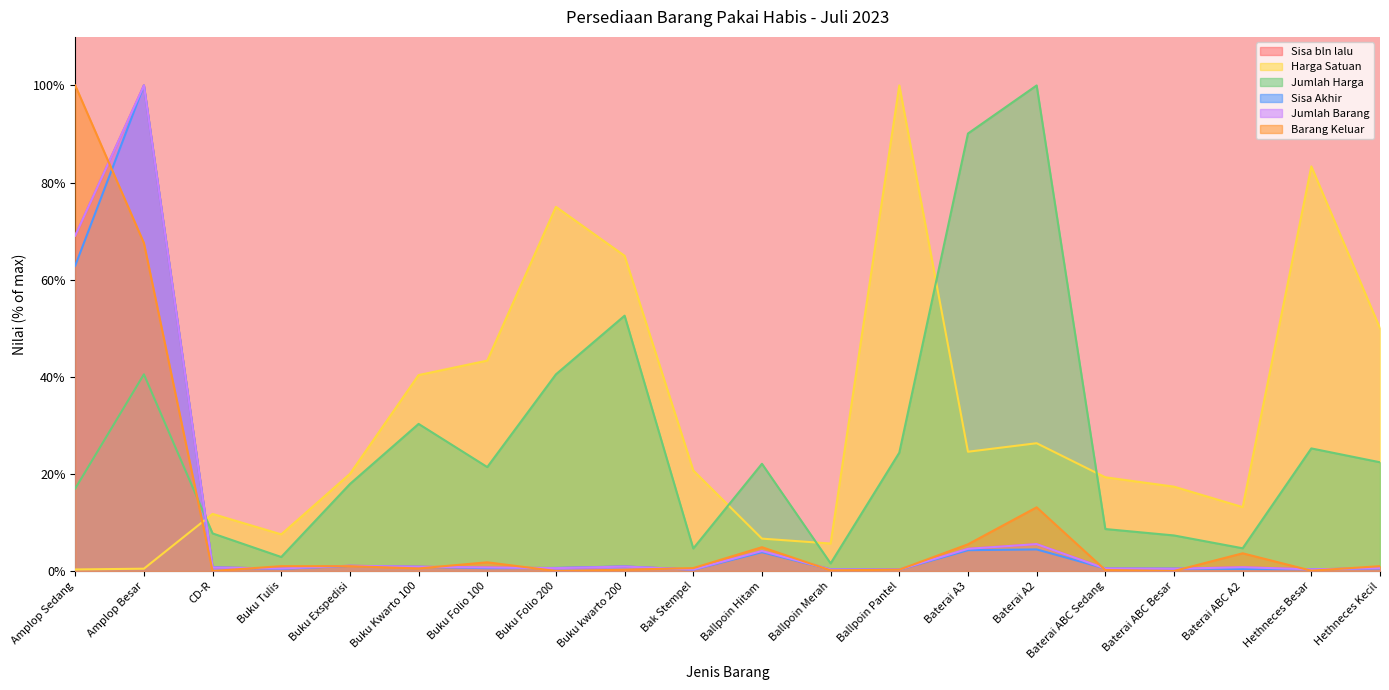

How many interior local peaks does the Sisa bln lalu series have?

6